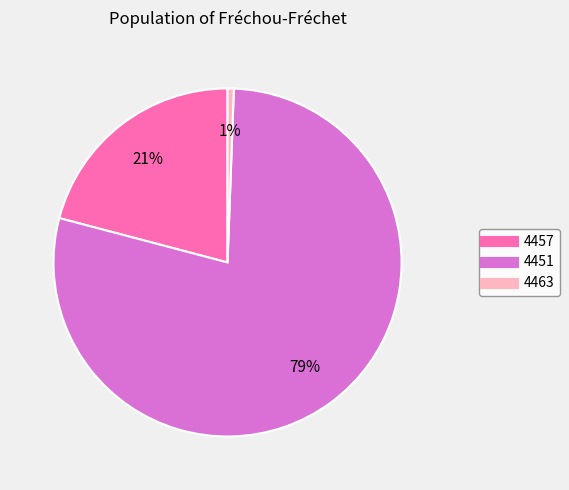

Which slice represents more than half of the pie?

4451